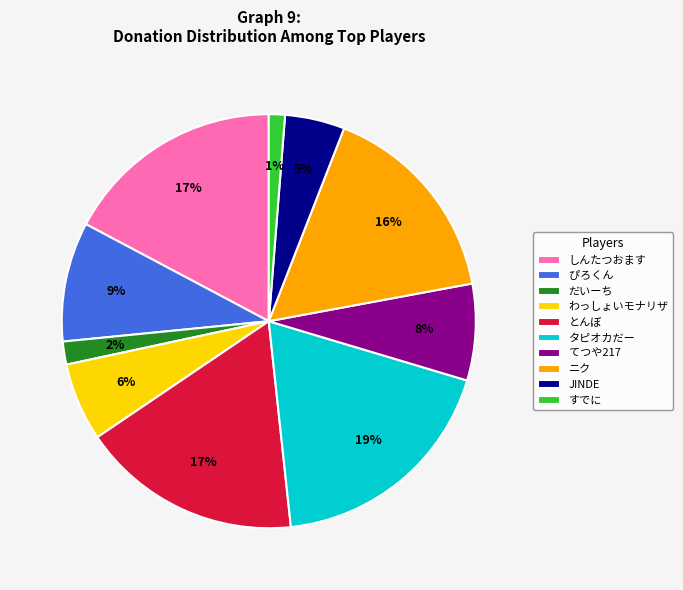

What is the ratio of the value at だいーち to the value at てつや217?

0.2